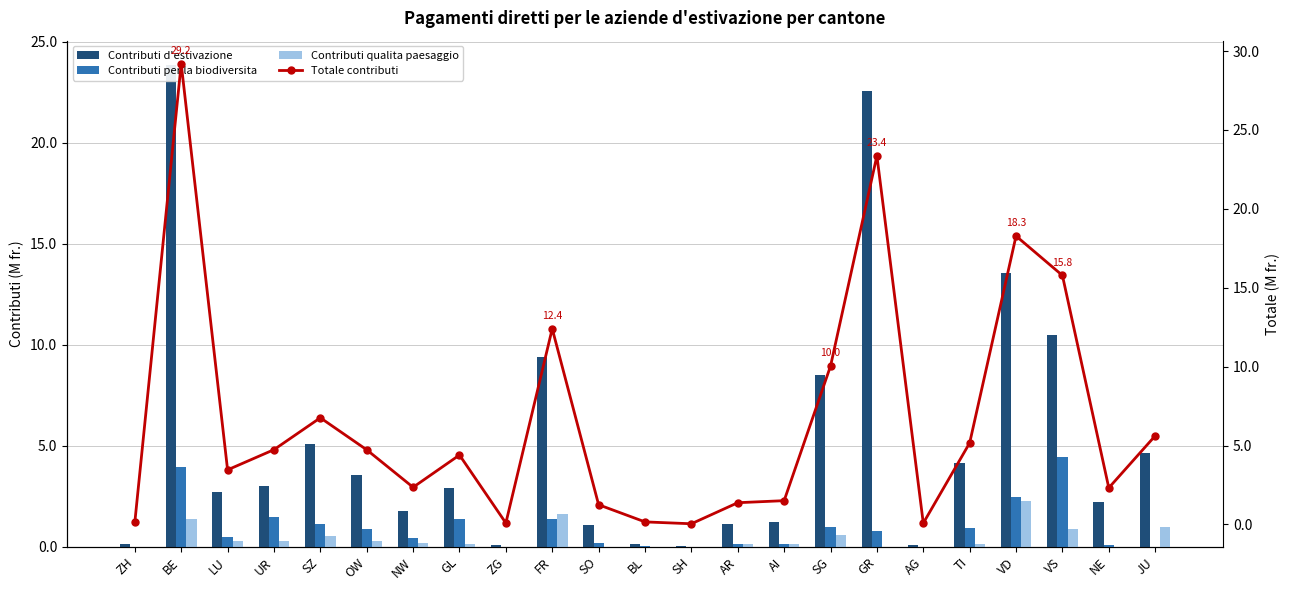

What are all the series names shown in the legend?

Contributi d'estivazione, Contributi per la biodiversita, Contributi qualita paesaggio, Totale contributi